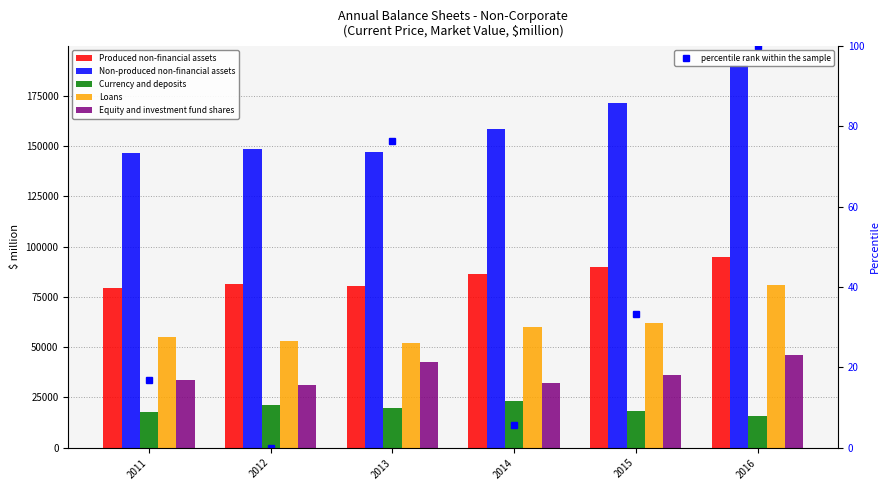

At 2012, list the series in order from largest to smallest.

Non-produced non-financial assets, Produced non-financial assets, Loans, Equity and investment fund shares, Currency and deposits, percentile rank within the sample